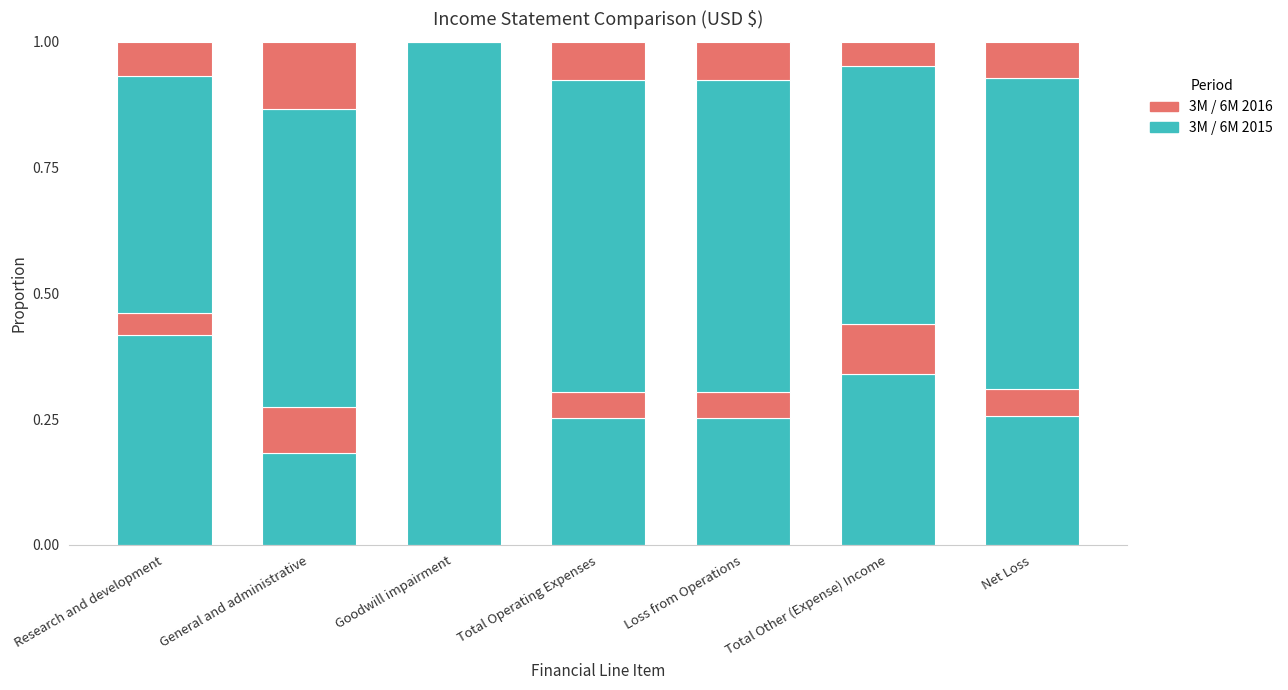

Count the number of categories in the chart.

7